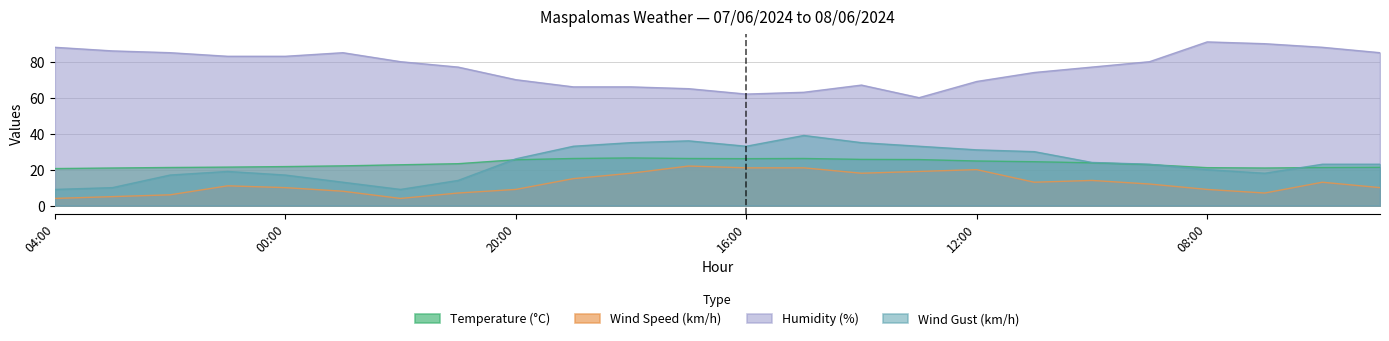

Between 21:00 and 19:00, which is larger?

19:00